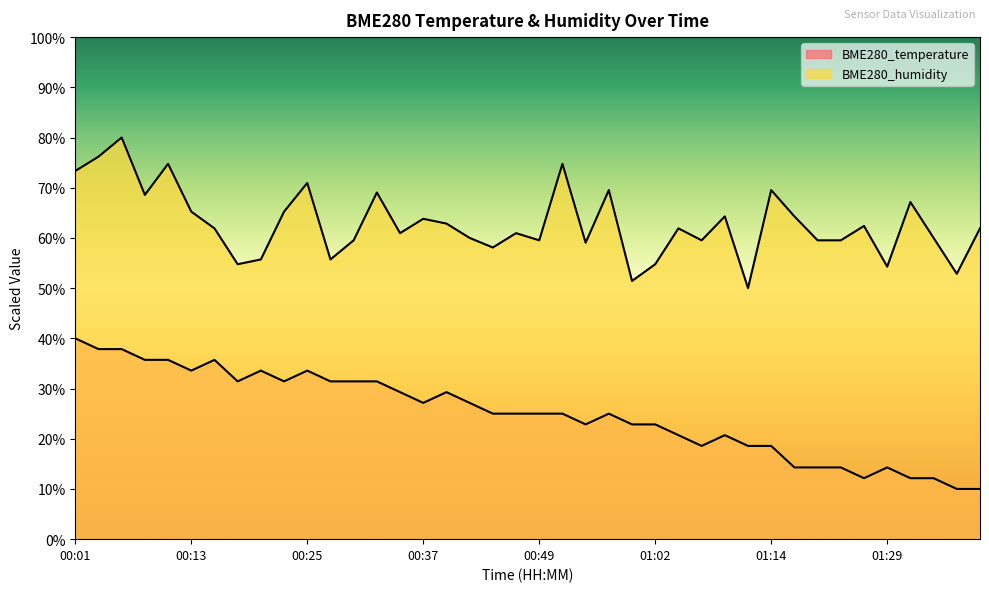

Which category has the highest value in the BME280_temperature series?

00:01